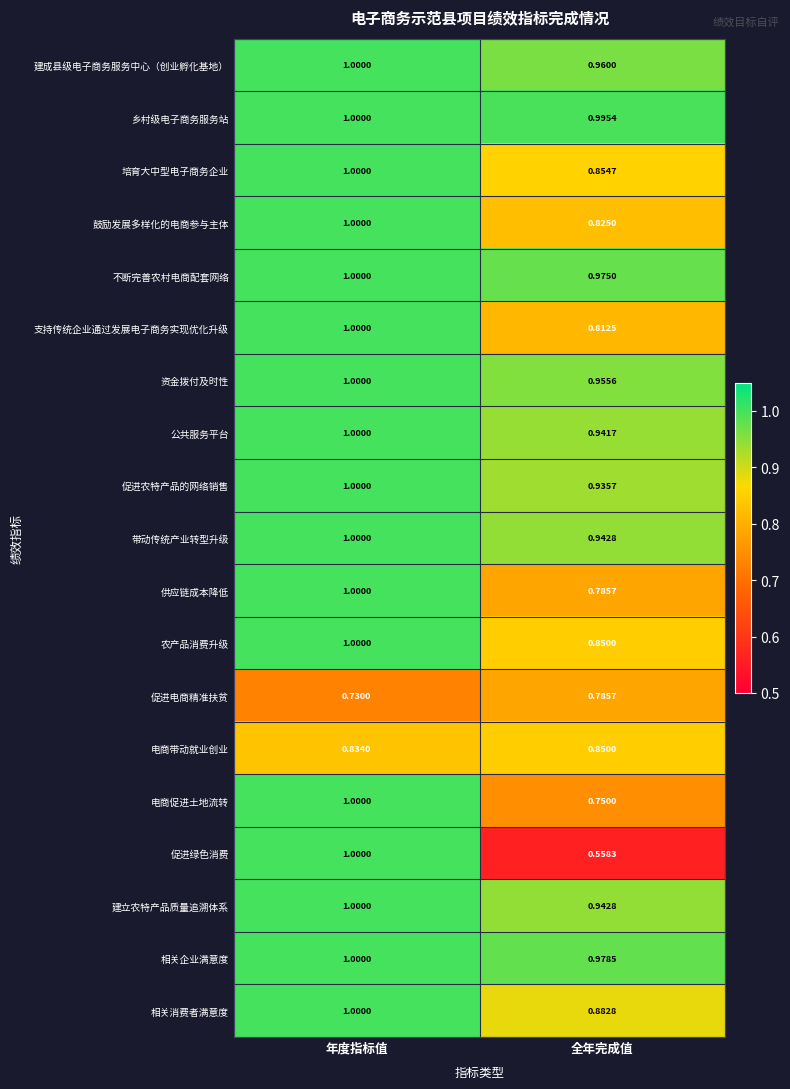

Where is 公共服务平台 nearest to the value 0?

全年完成值